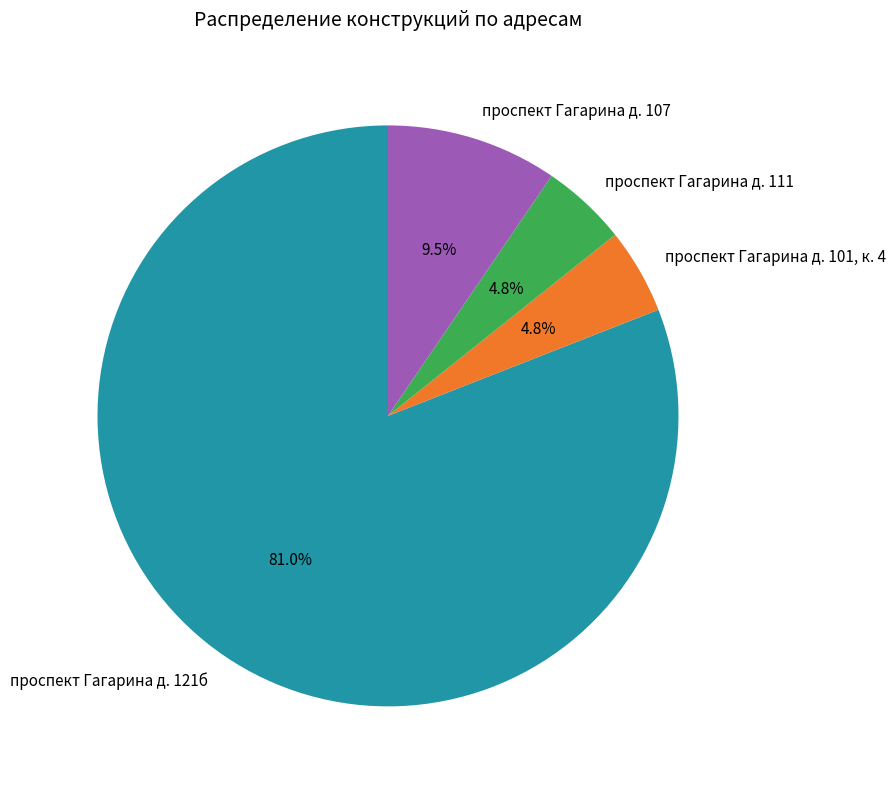

Is there any slice that represents more than half of the pie?

Yes